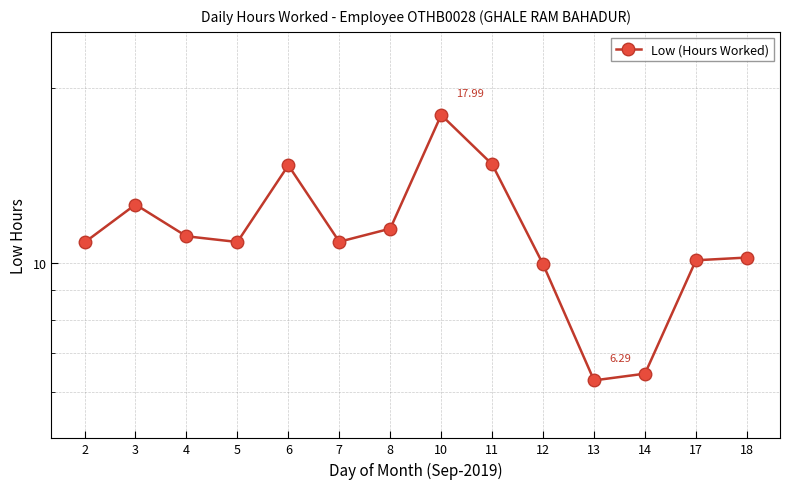

True or false: the data shows 2.6 at 17.

False